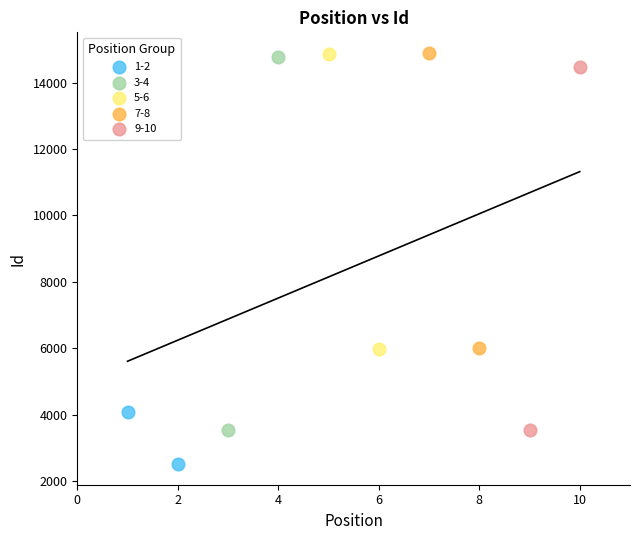

Which series contains the lowest Y value?

1-2